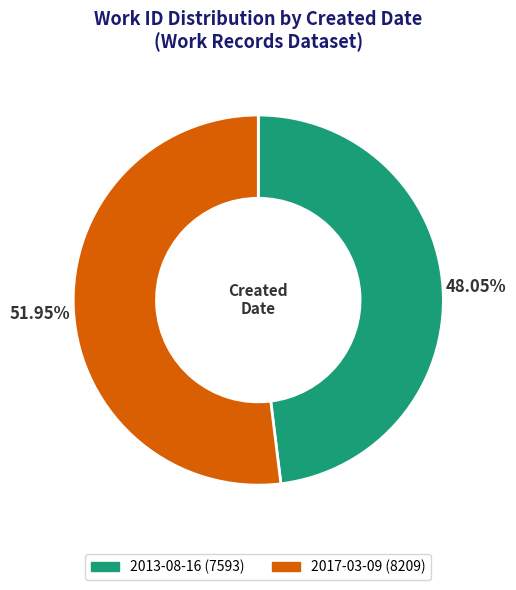

How many segments does this pie chart have?

2